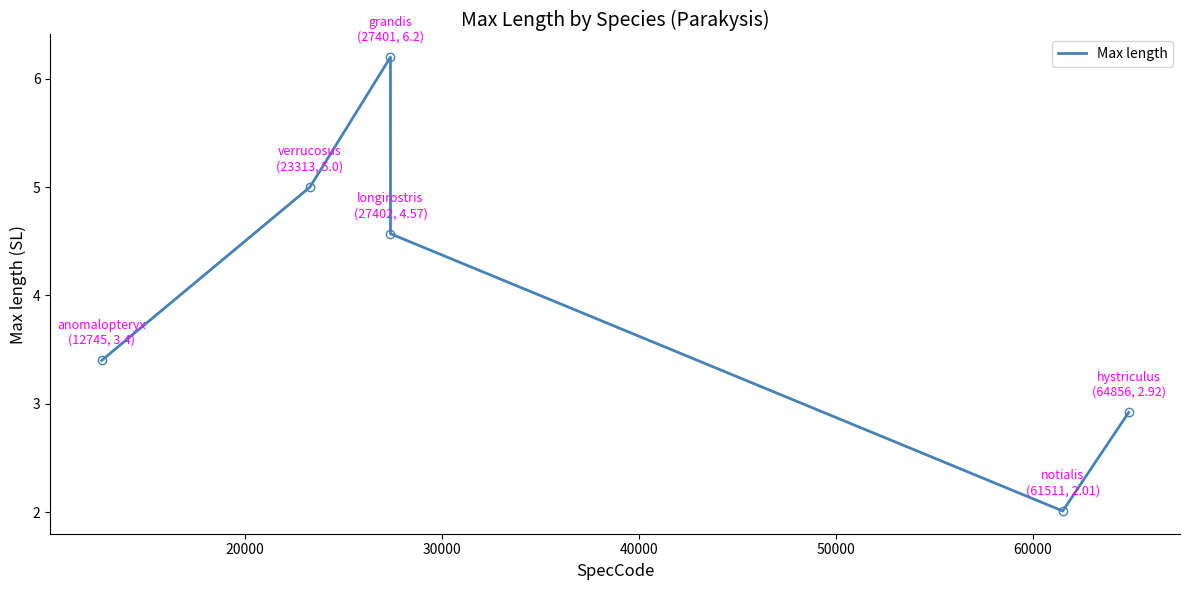

What is the average value?

4.0